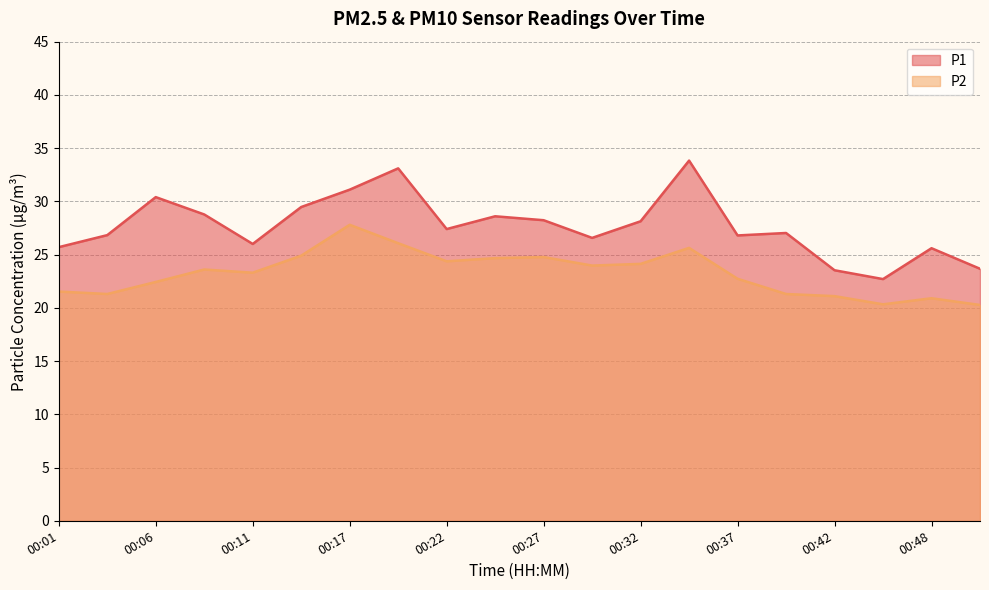

Where is the first local maximum for P2?

00:09